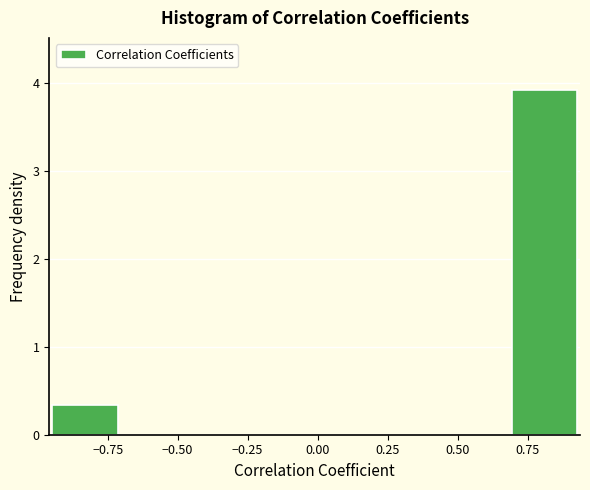

Which range on the x-axis has the tallest bar?

0.70 to 0.95